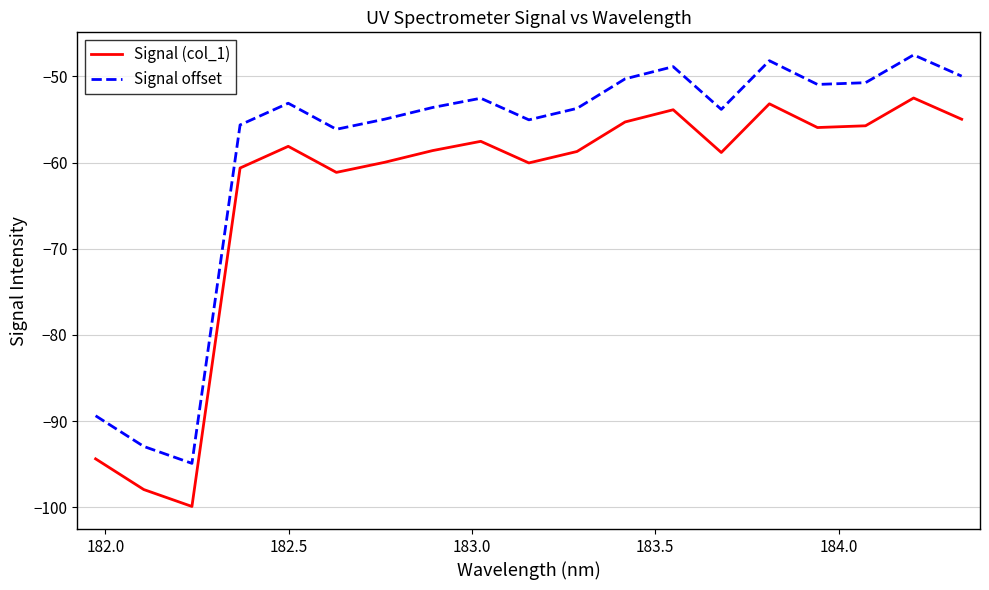

What is the difference between the maximum and minimum values in the Signal (col_1) series?

47.4